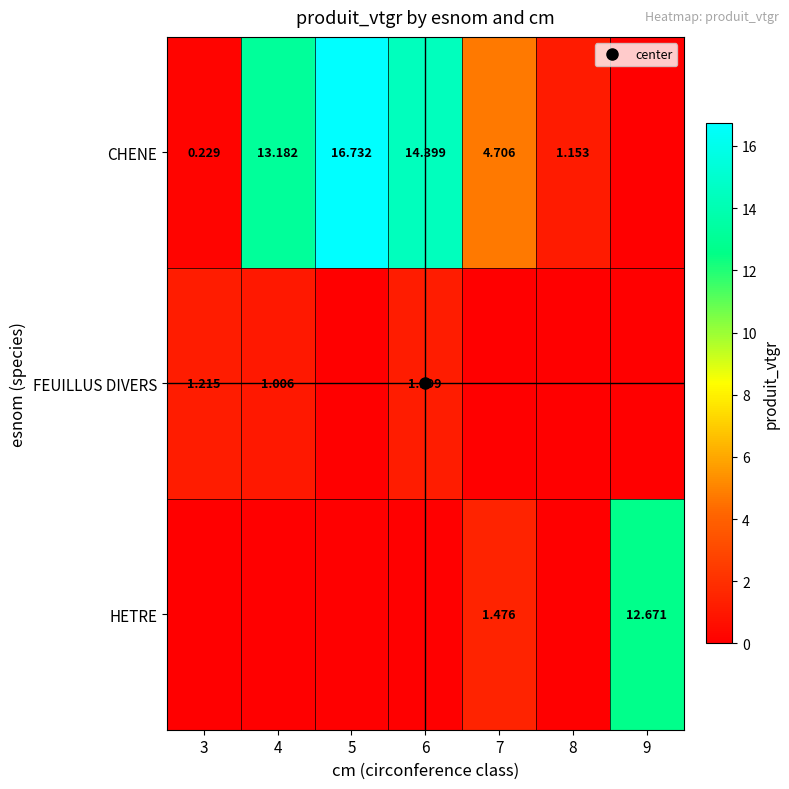

Is it true that HETRE equals 7.7 at 6?

False